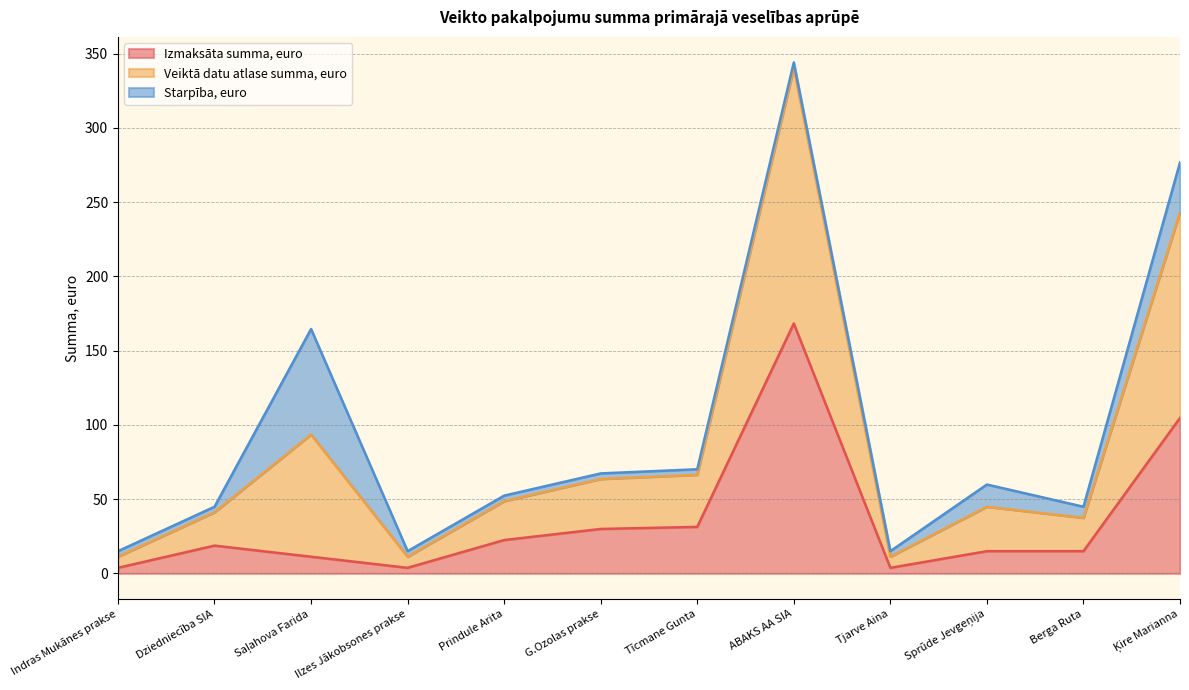

What is the spread (max minus min) of values at Tīcmane Gunta?

38.8